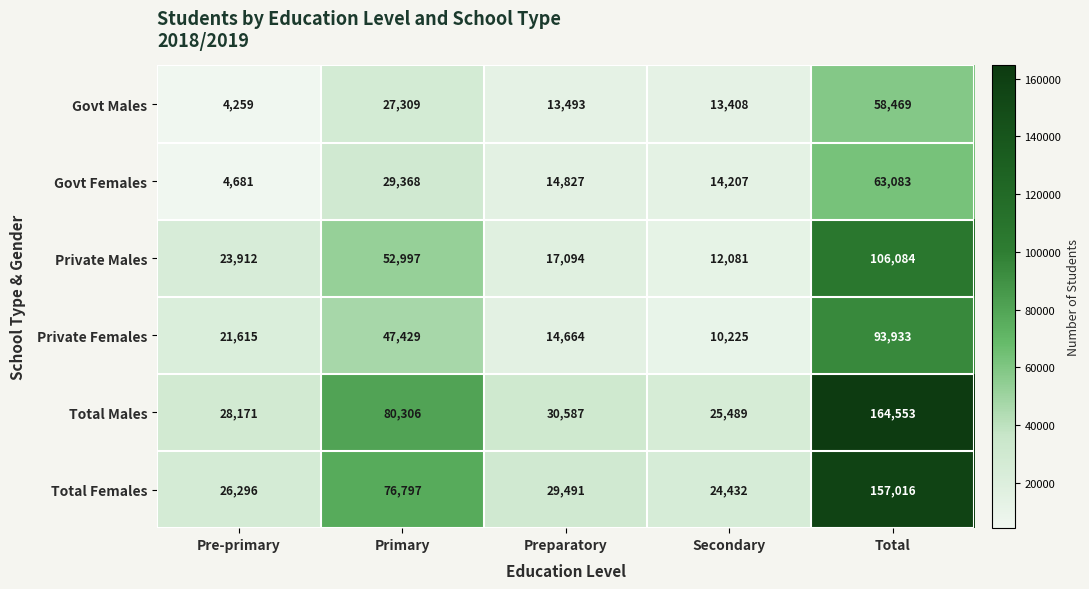

At which category does the chart reach its peak across all series?

Total